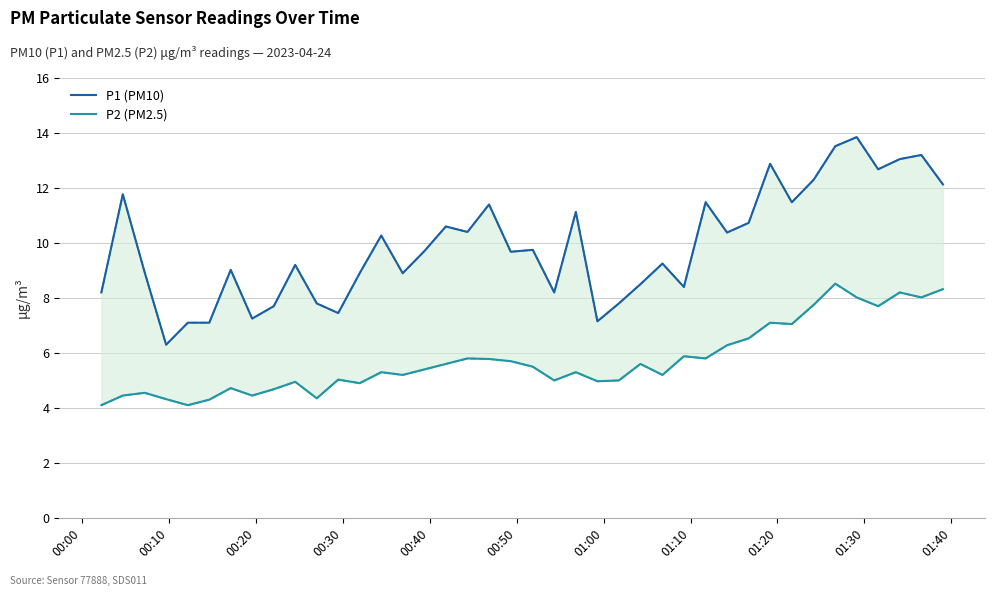

True or false: P2 (PM2.5) has more than 1 interior local peaks.

True